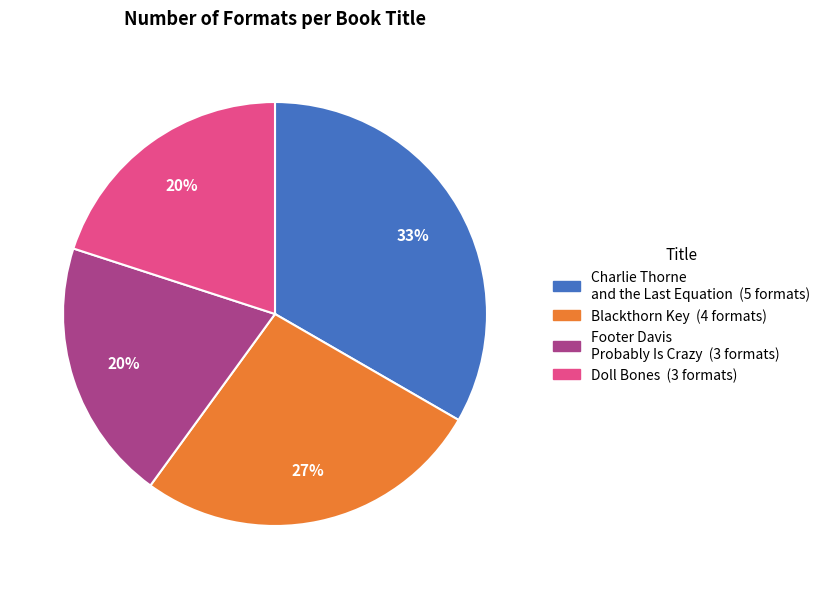

Does any single category account for the majority?

No